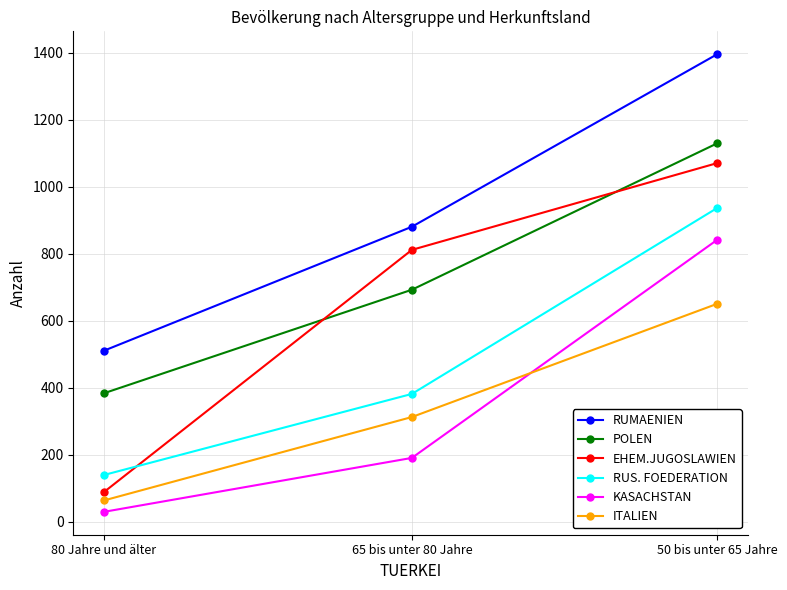

What is the average value of the EHEM.JUGOSLAWIEN series?

656